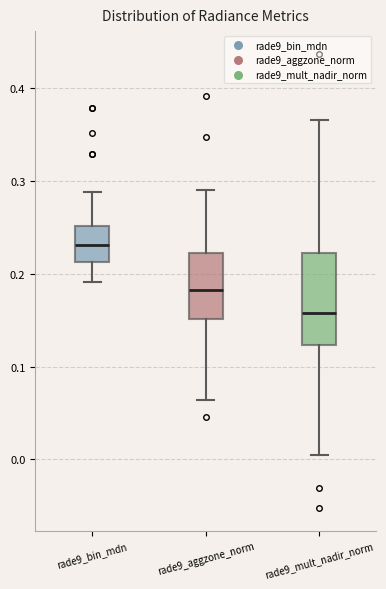

Reading left to right, transcribe this box plot: for each box, give where its median line is, the range the box spans, and where its two whiskers end, as read against the y-axis. The values are not printed on the chart, so give them approximately, as read against the axis.

rade9_bin_mdn: median 0.23, box 0.21 to 0.25, whiskers 0.19 to 0.29
rade9_aggzone_norm: median 0.18, box 0.15 to 0.22, whiskers 0.06 to 0.29
rade9_mult_nadir_norm: median 0.16, box 0.12 to 0.22, whiskers 0.01 to 0.37